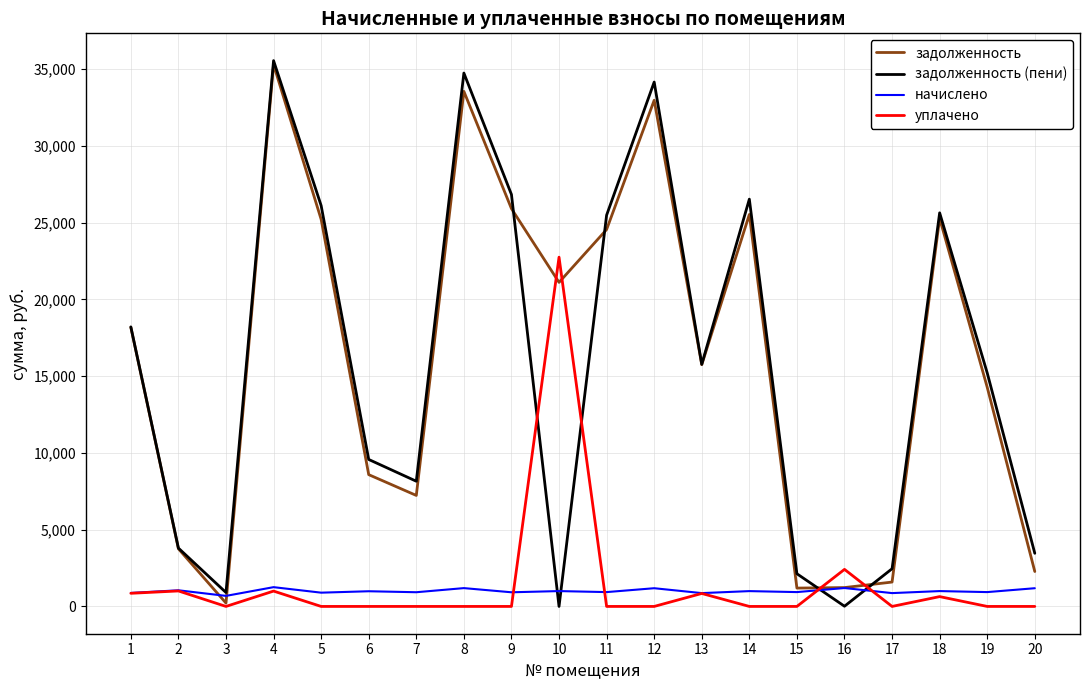

What are all the series names shown in the legend?

задолженность, задолженность (пени), начислено, уплачено